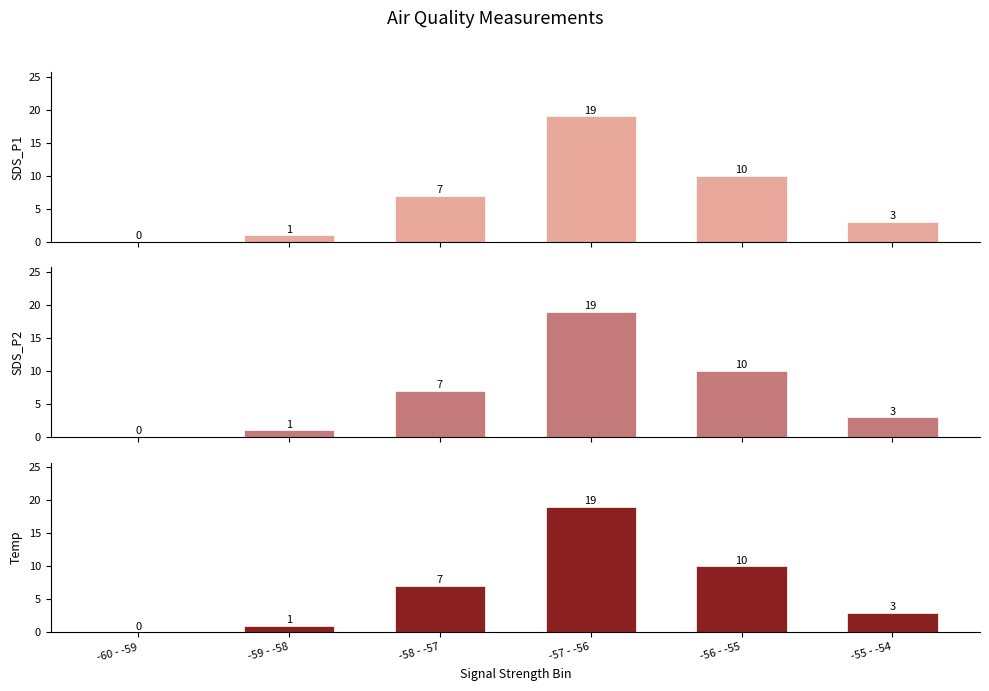

How many data points in SDS_P2 are less than 7?

3